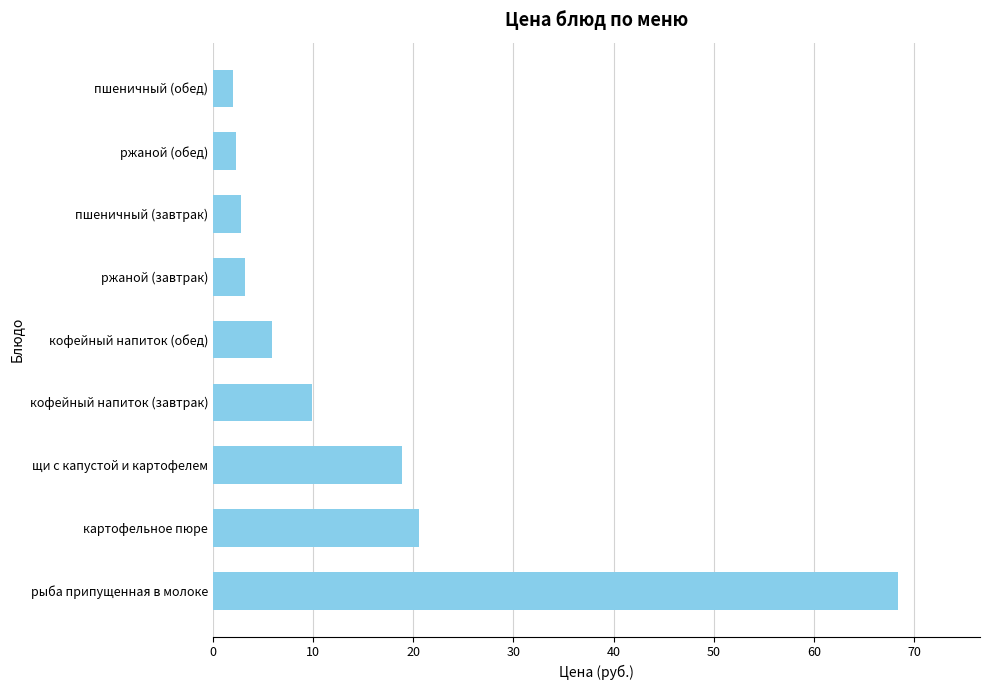

The value at кофейный напиток (завтрак) is 15.1. True or false?

False